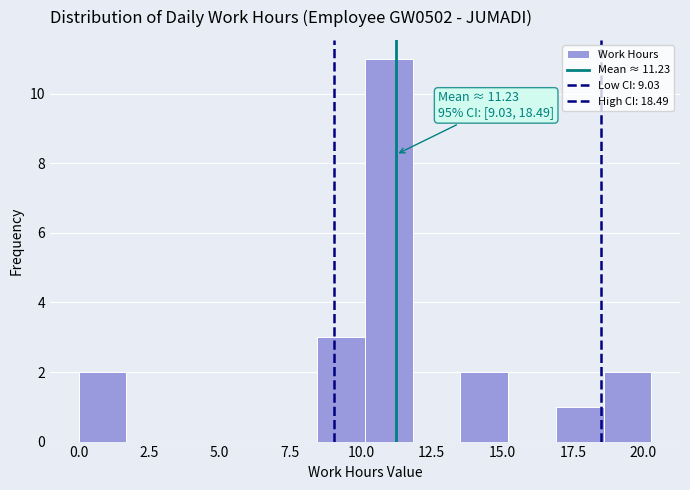

Read against the x-axis, roughly where is the centre of the tallest bar?

11.0